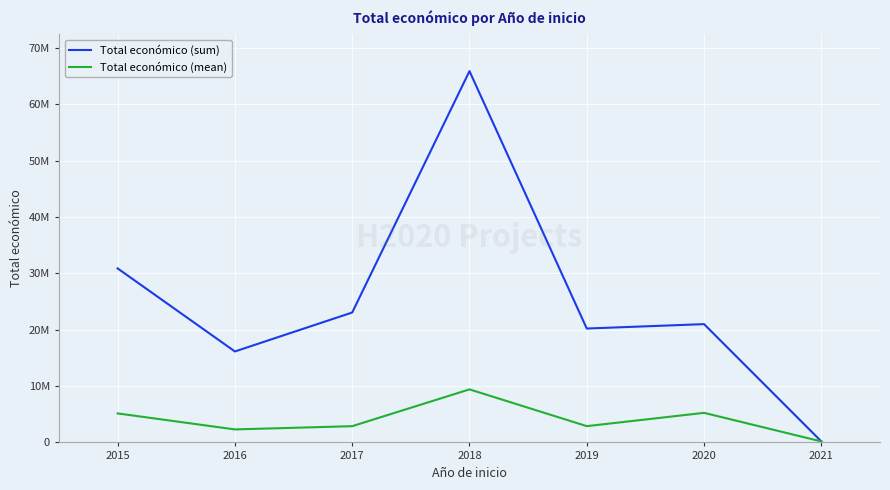

What are all the series names shown in the legend?

Total económico (sum), Total económico (mean)